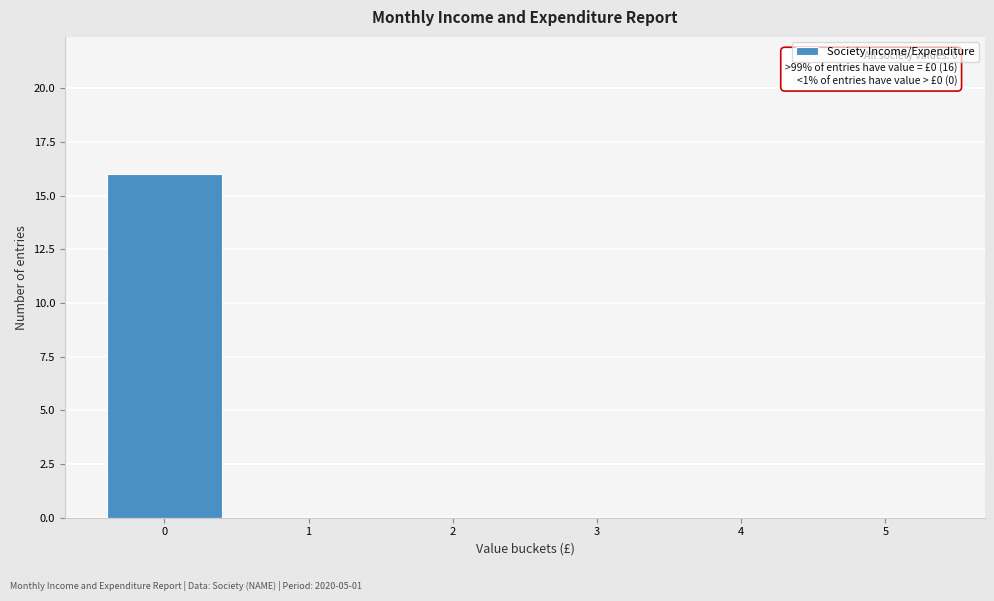

Reading left to right, extract all data points from this chart.

0=16	1=0	2=0	3=0	4=0	5=0